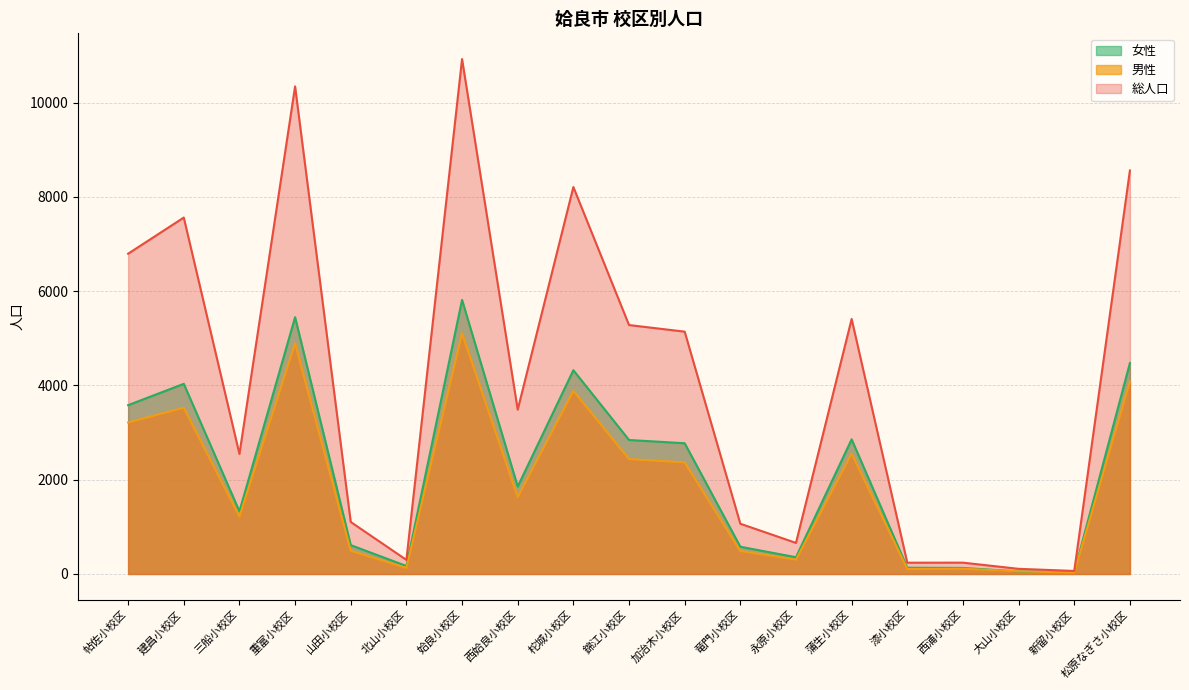

What is the difference between the highest and lowest values at 竜門小校区?

578